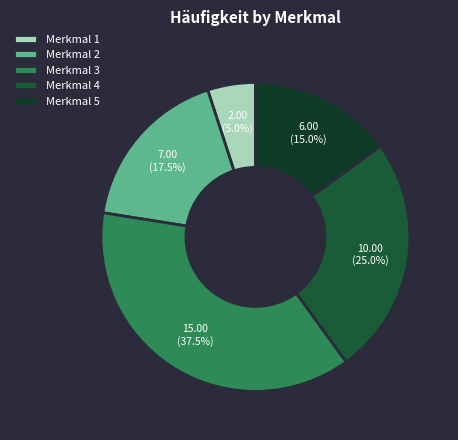

Is there any slice that represents more than half of the pie?

No